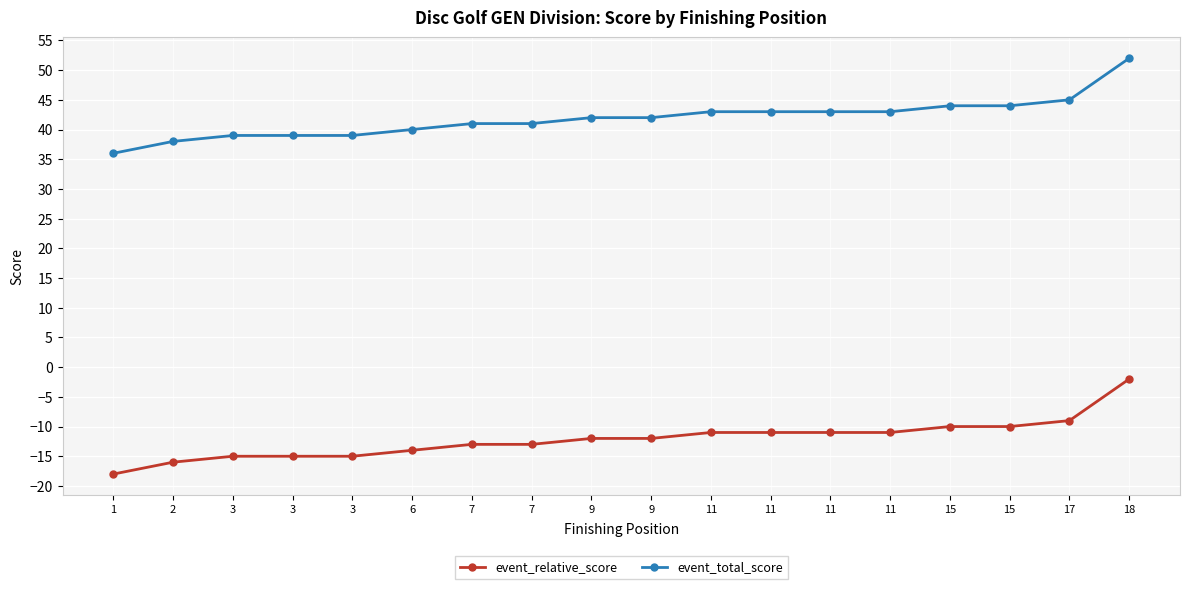

At 6, list the series in order from smallest to largest.

event_relative_score, event_total_score